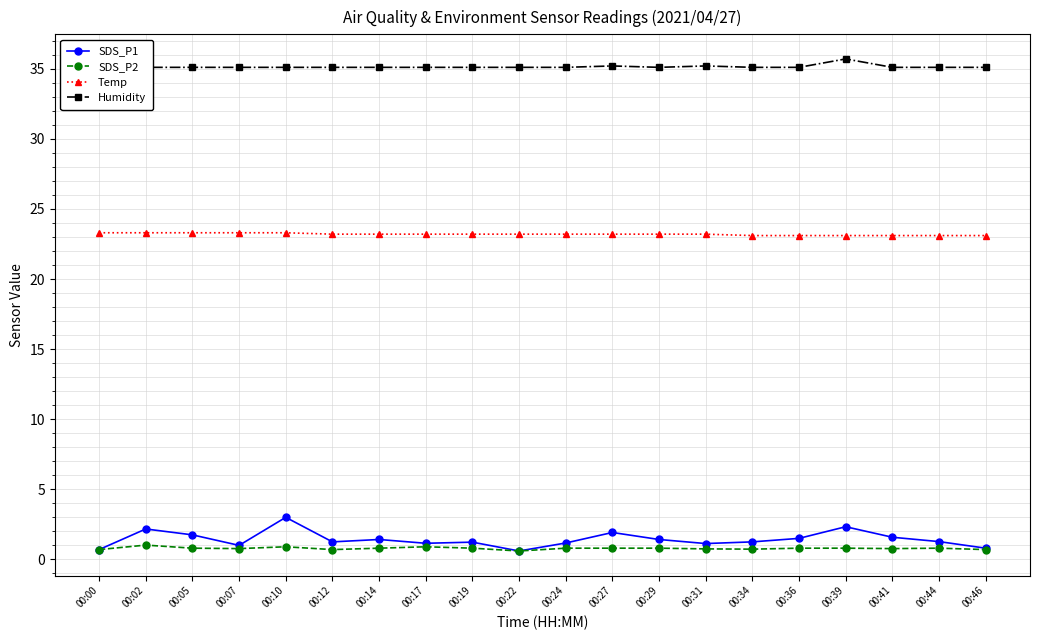

At how many categories does at least one series exceed 9?

20